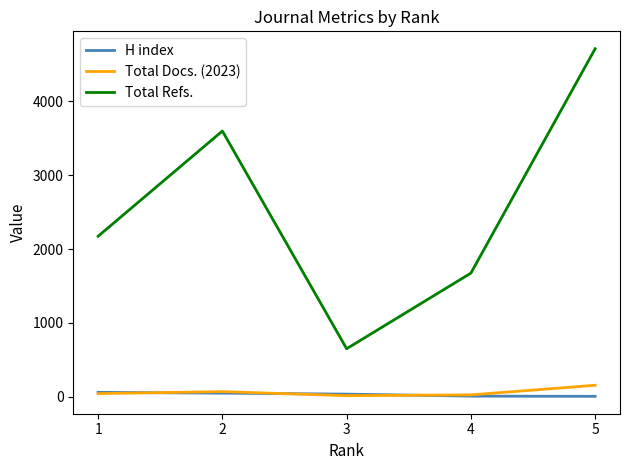

Which series has the widest spread of values?

Total Refs.